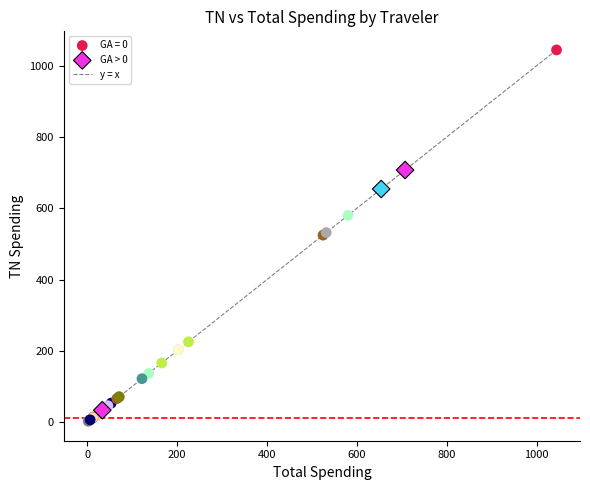

Which series reaches the maximum Y coordinate?

GA = 0